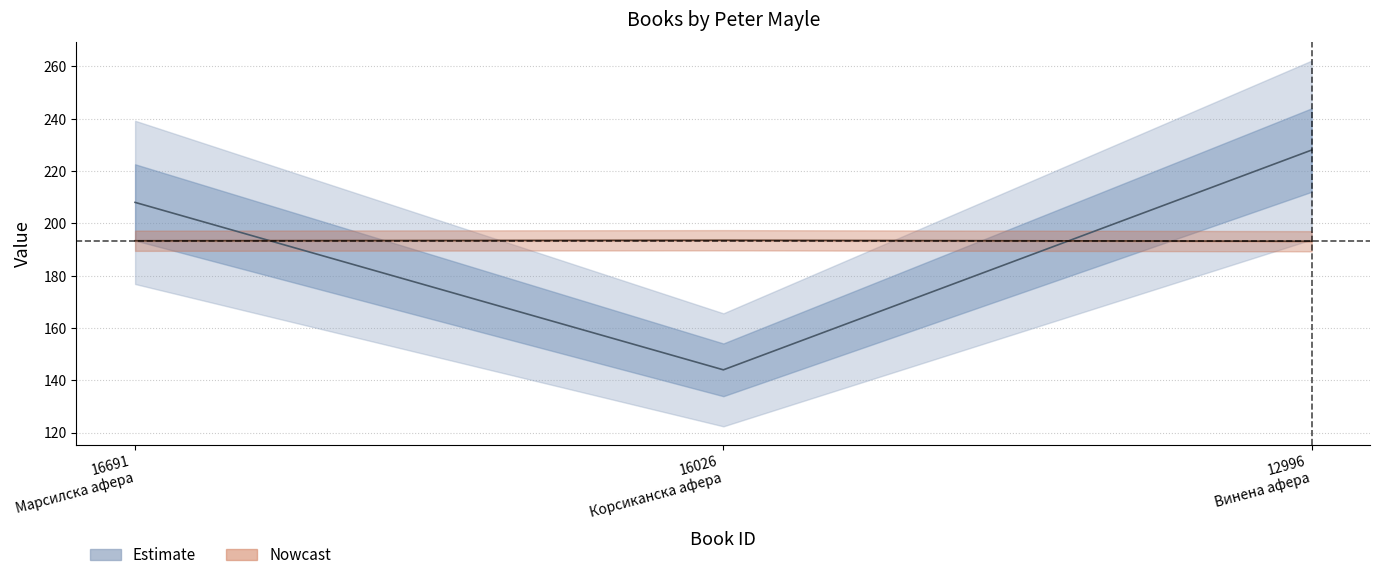

Which has a higher value, 12996
Винена афера or 16026
Корсиканска афера?

12996
Винена афера